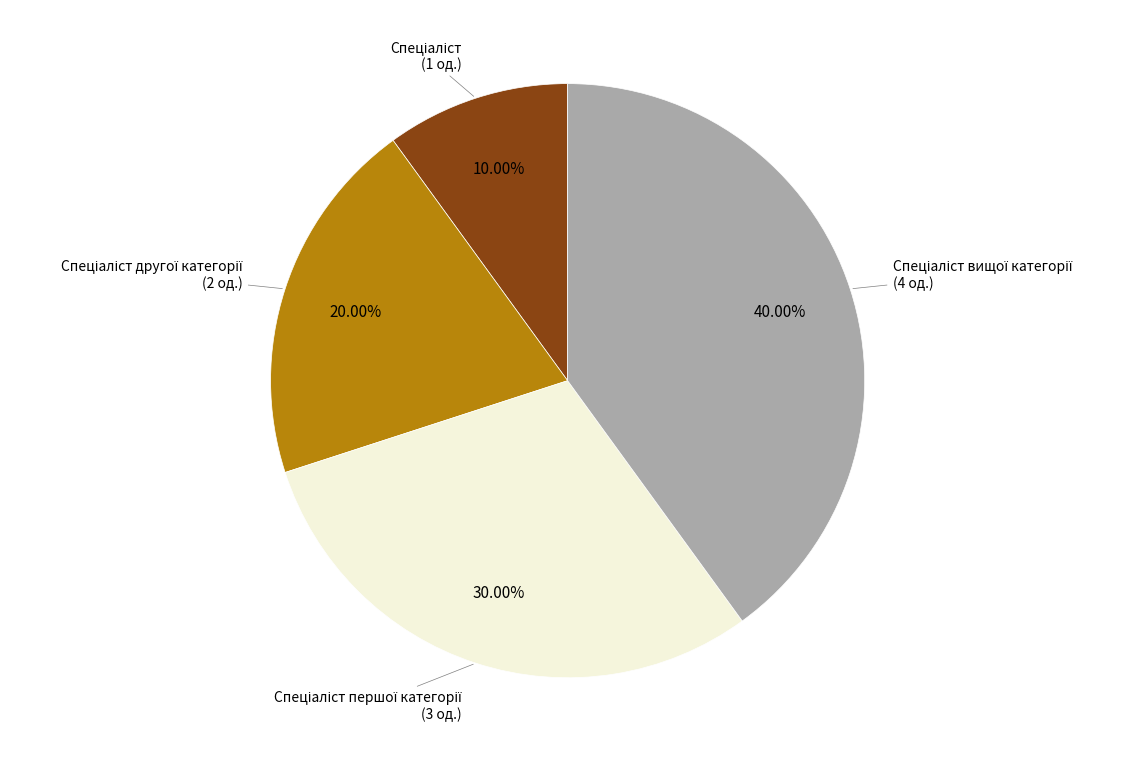

Is there any slice that represents more than half of the pie?

No